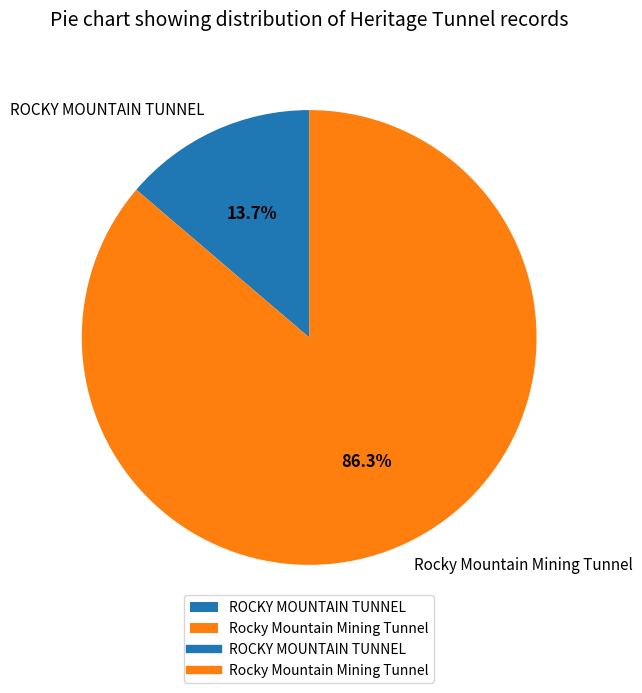

Which category has the biggest portion of the pie?

Rocky Mountain Mining Tunnel